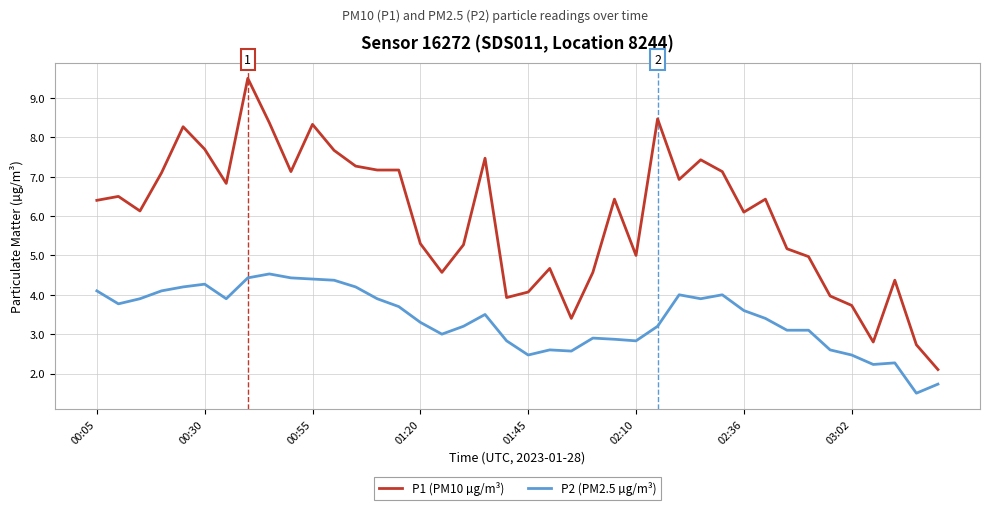

True or false: P2 (PM2.5 µg/m³) and P1 (PM10 µg/m³) cross at least once.

False